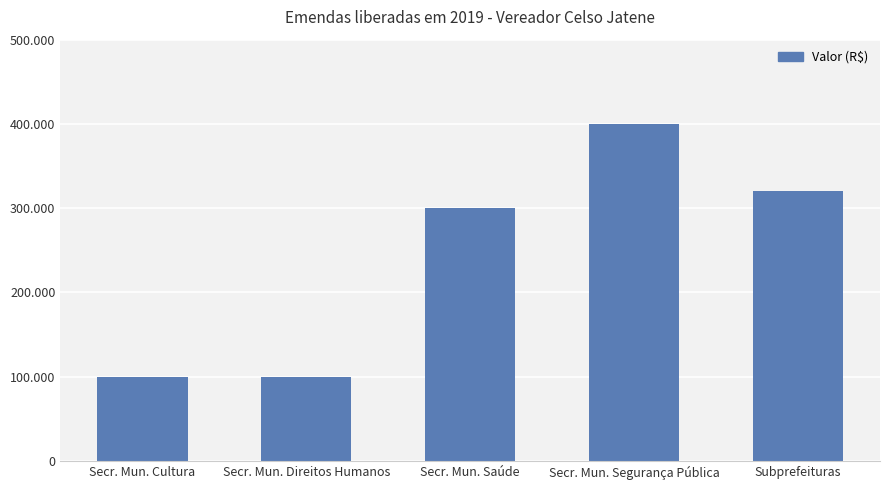

Approximately how many times larger is the value at Secr. Mun. Saúde compared to Secr. Mun. Cultura?

3.0